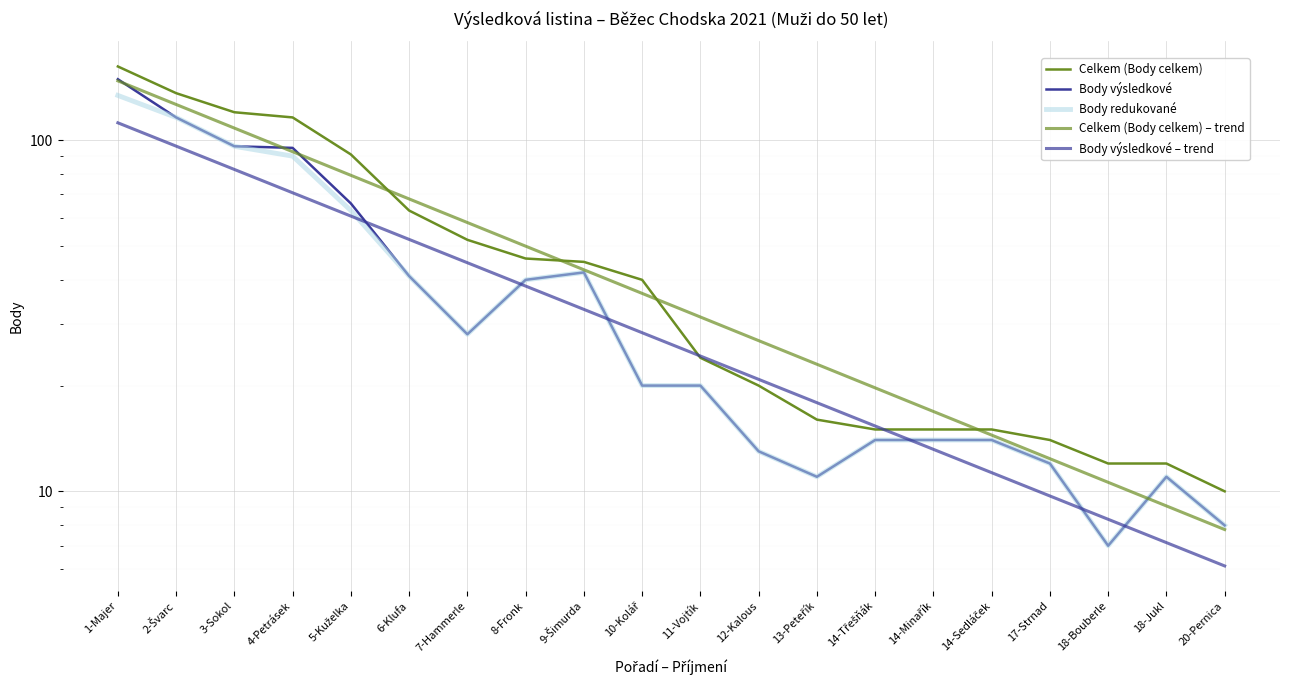

How many values in the Body výsledkové – trend series exceed 28?

10